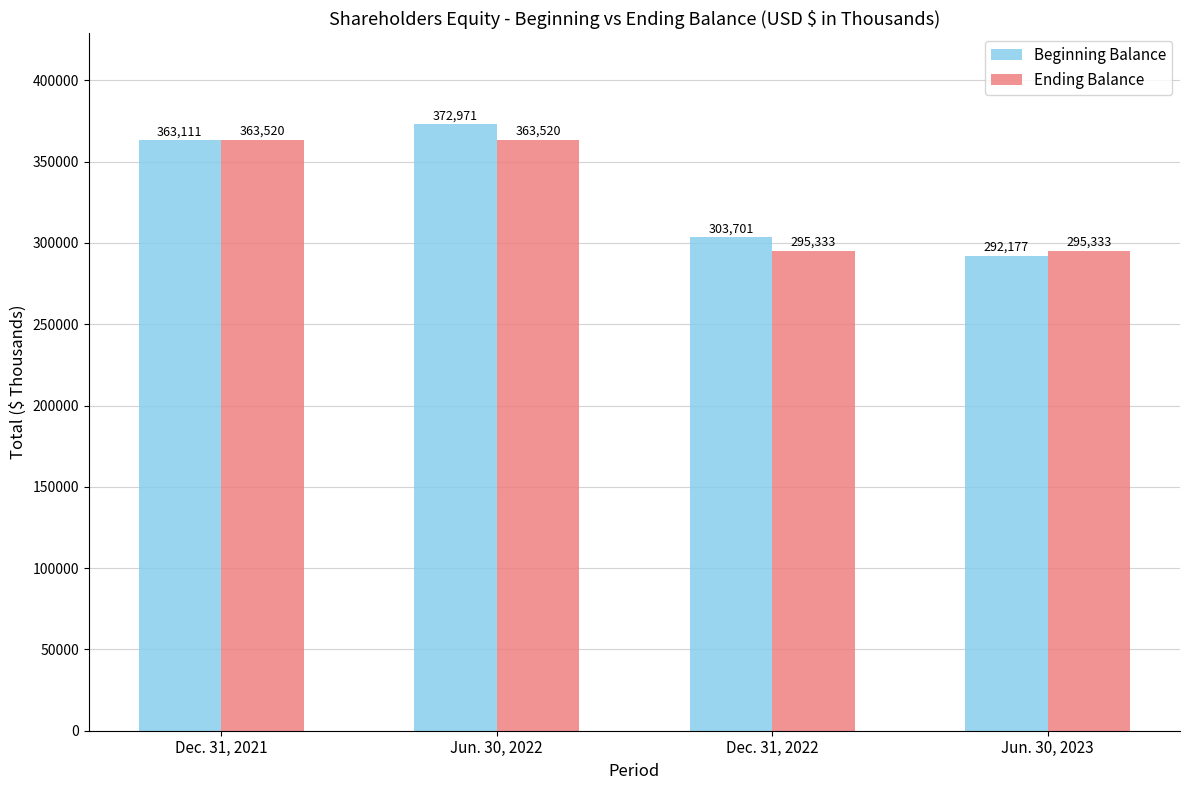

Which series changed the most between Jun. 30, 2022 and Dec. 31, 2022?

Beginning Balance